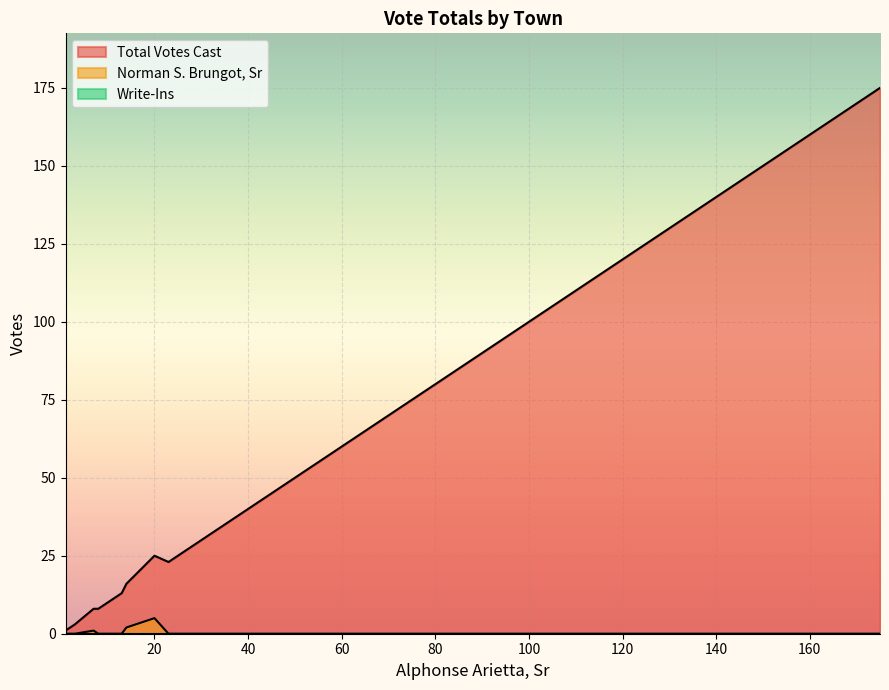

How many data points in Total Votes Cast are less than 13?

6